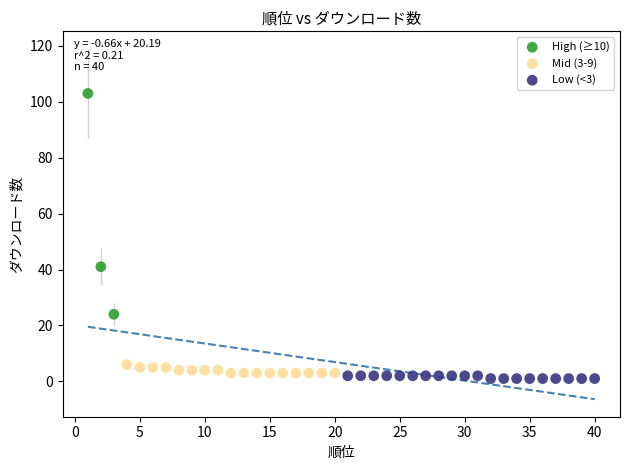

What are all the series names shown in the legend?

High (≥10), Mid (3-9), Low (<3)